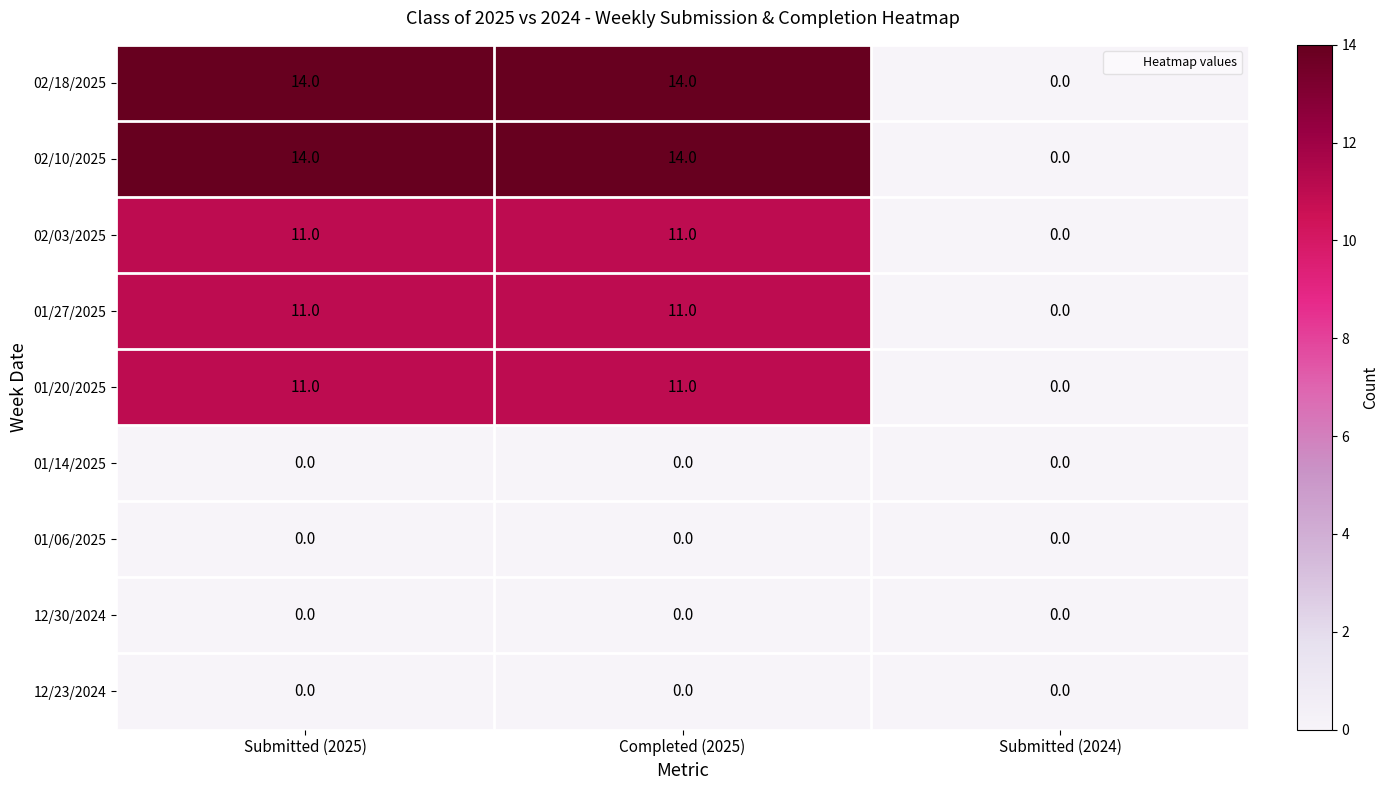

What is the maximum value for 01/27/2025?

11